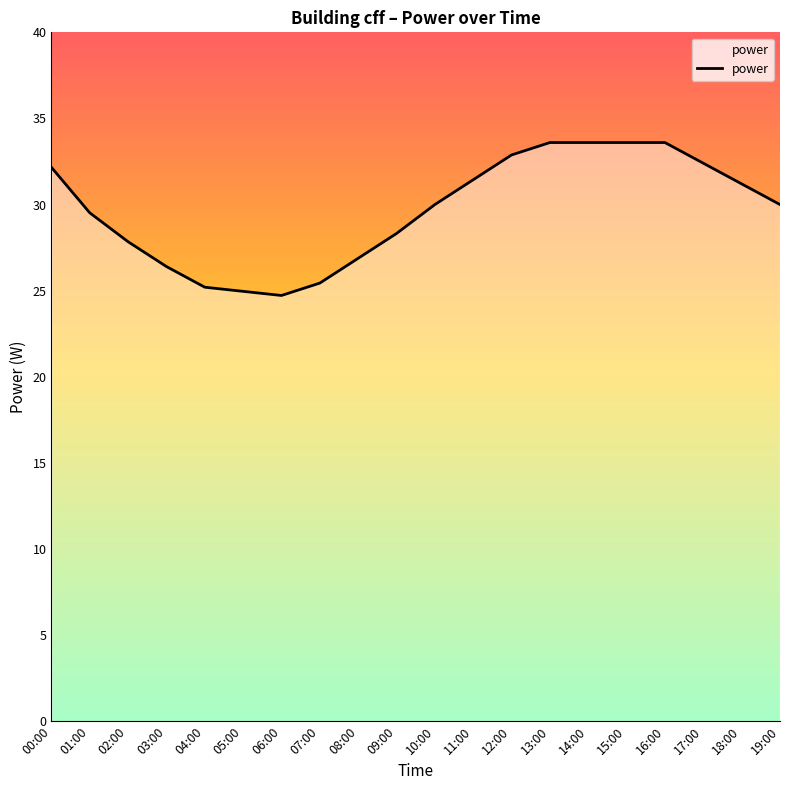

Approximately how many times larger is the value at 08:00 compared to 17:00?

0.8